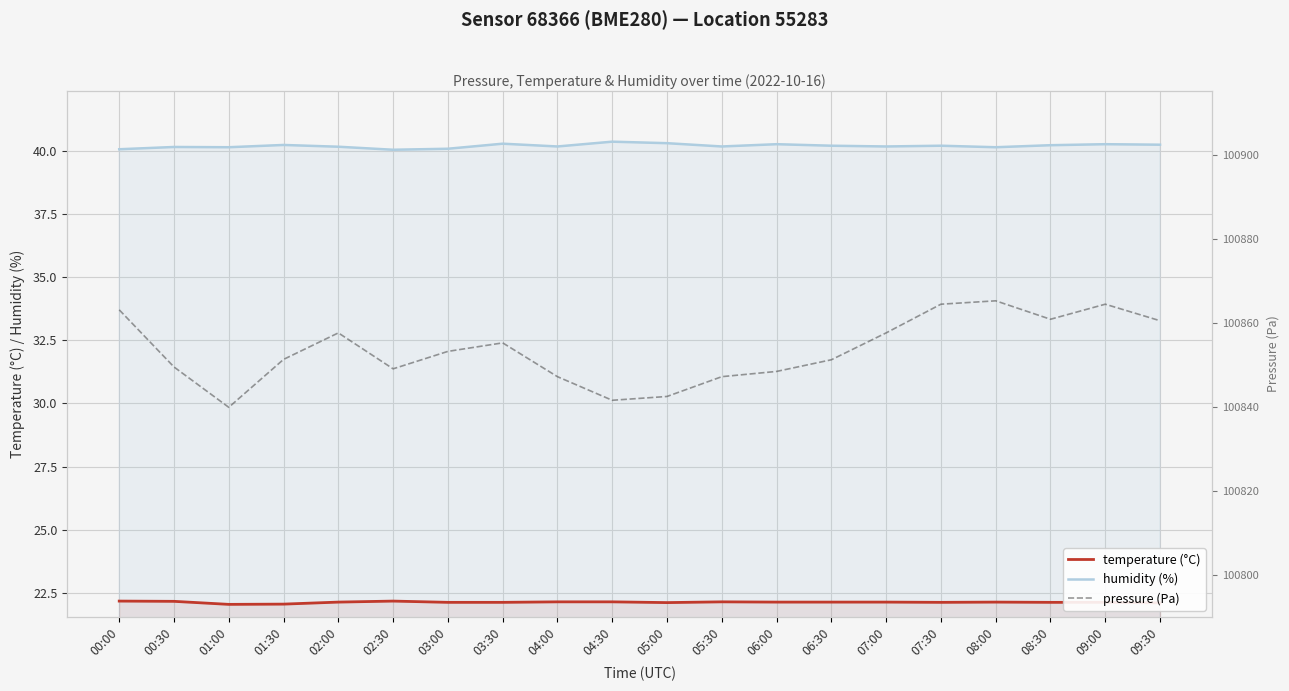

What is the lowest value of the temperature (°C) series?

22.1